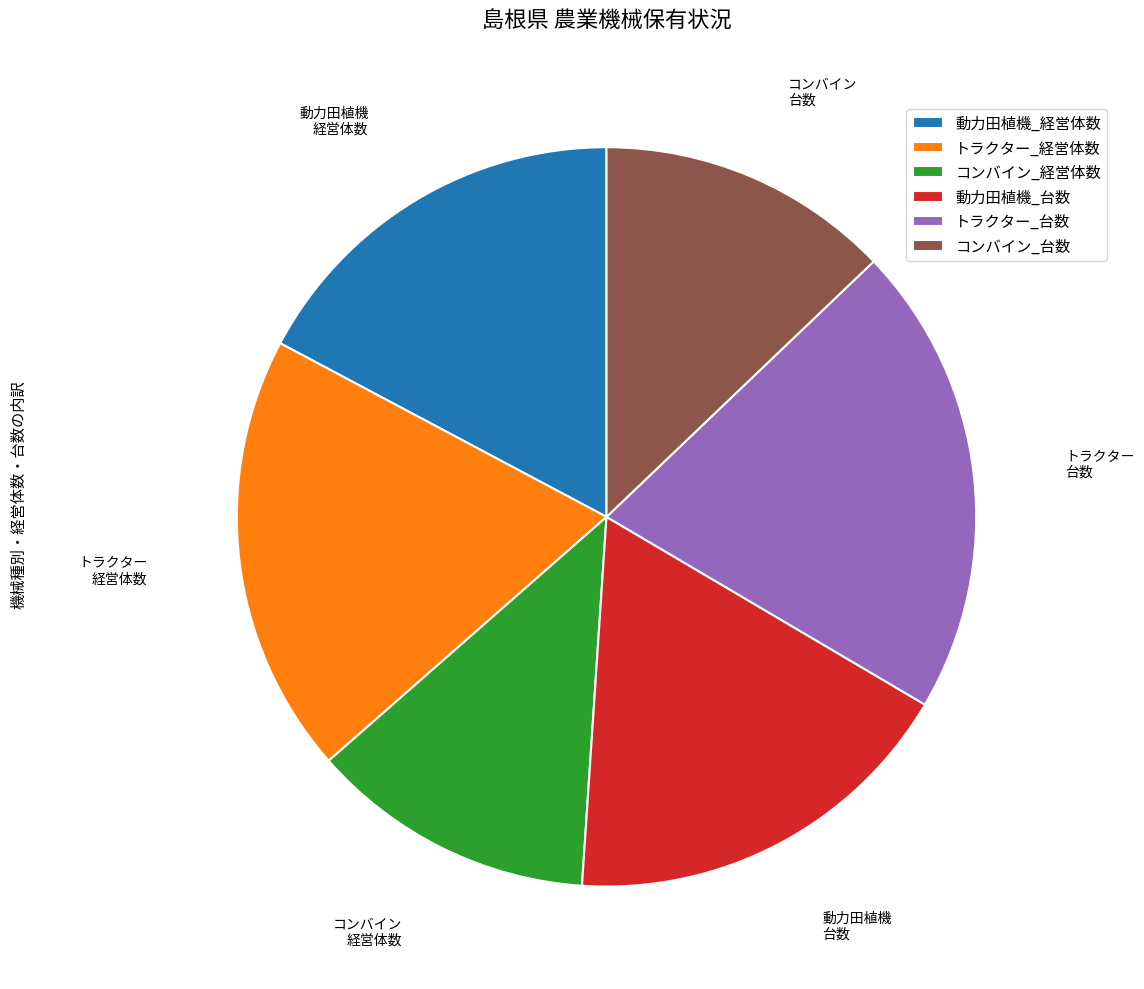

Which slice is the largest?

トラクター_台数